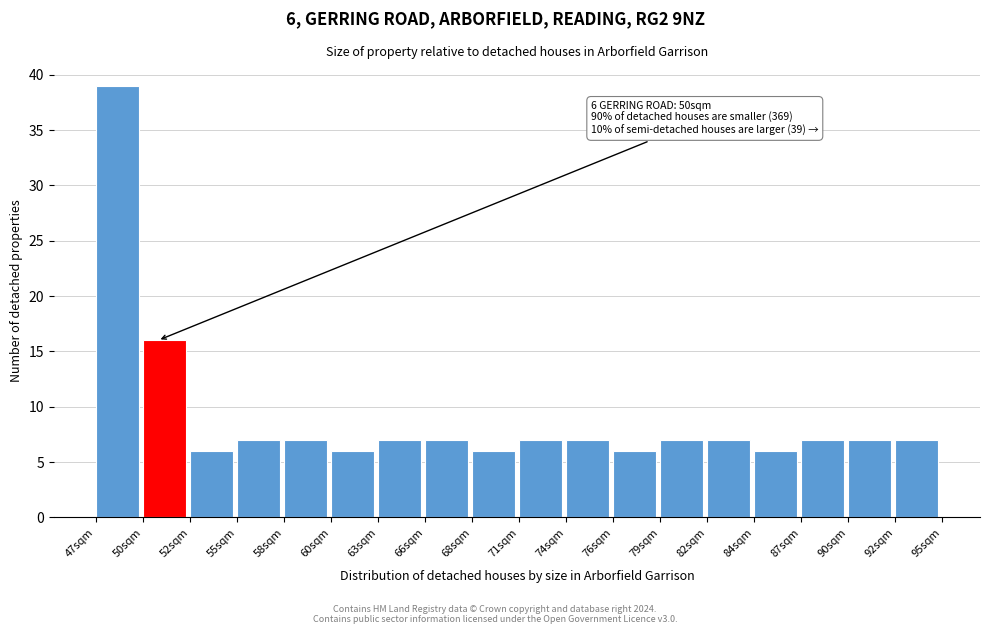

Over which range of the x-axis is the bar tallest?

47.0 to 49.5